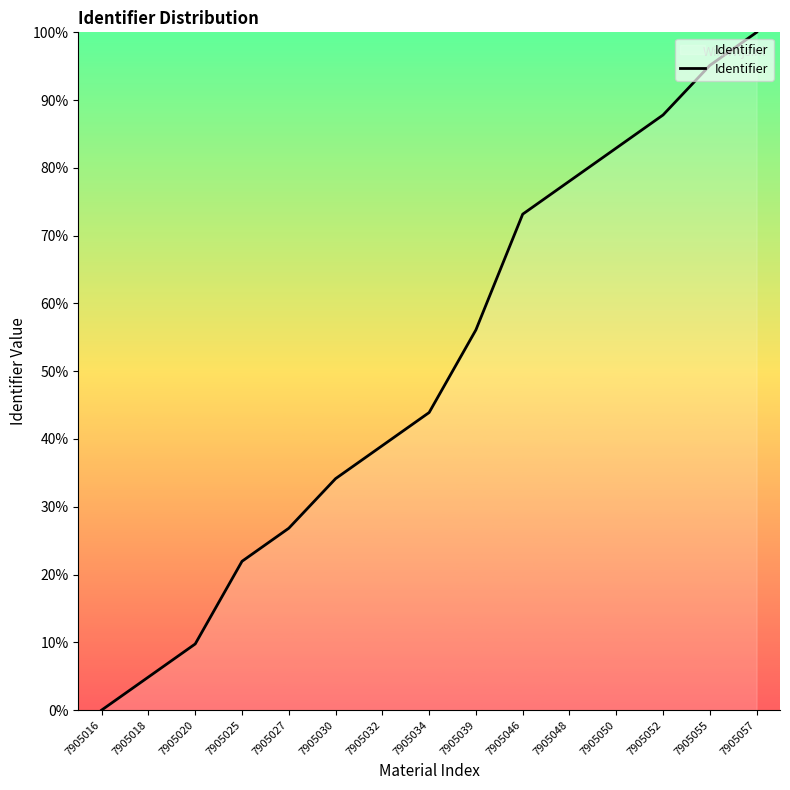

Reading left to right, what are all the values shown in this chart?

0.0	4.9	9.8	22.0	26.8	34.1	39.0	43.9	56.1	73.2	78.0	82.9	87.8	95.1	100.0